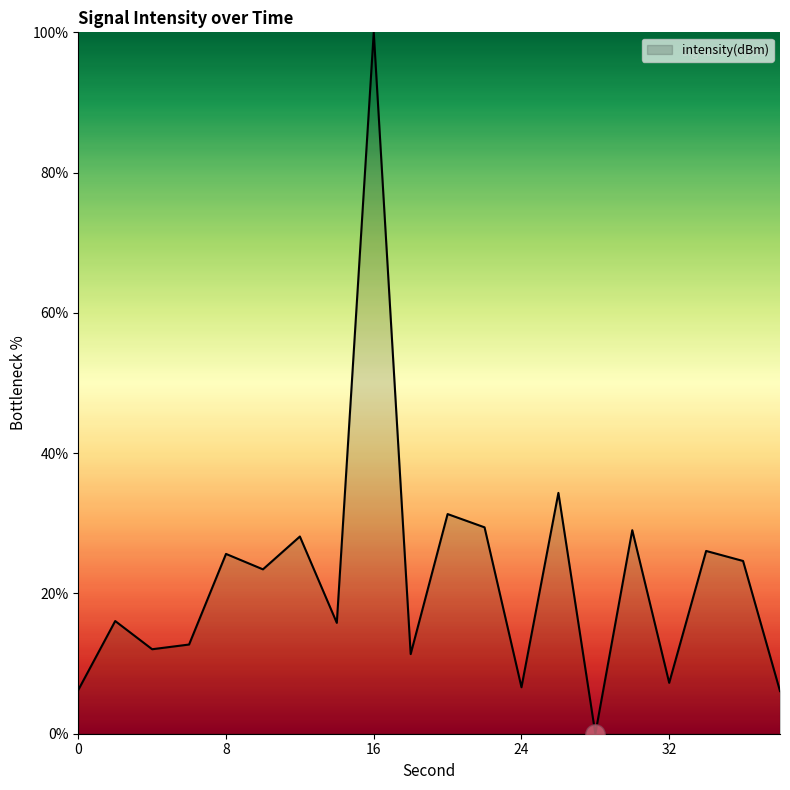

What is the greatest value displayed?

100.0